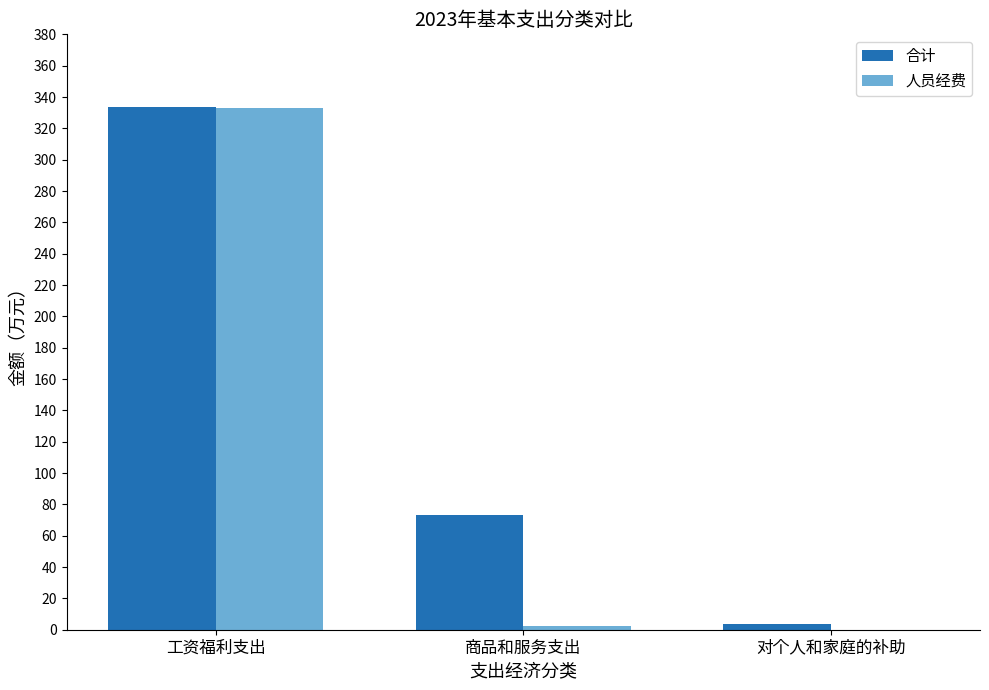

What is the greatest value displayed?

333.9